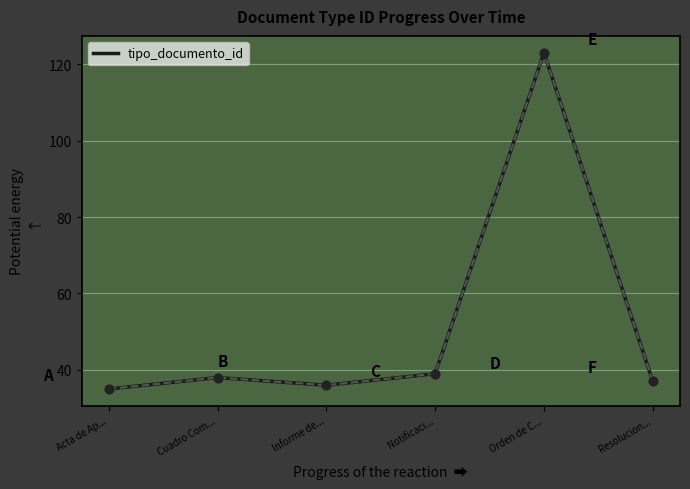

What is the change in value from Acta de Ap... to Cuadro Com...?

+3